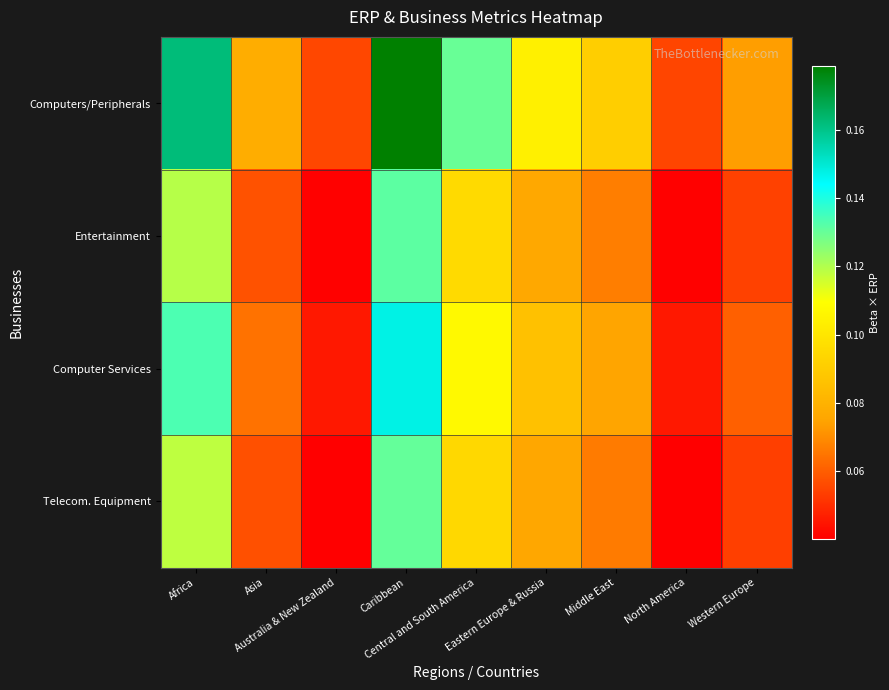

Between Asia and Eastern Europe & Russia, which series saw the biggest shift?

Computers/Peripherals